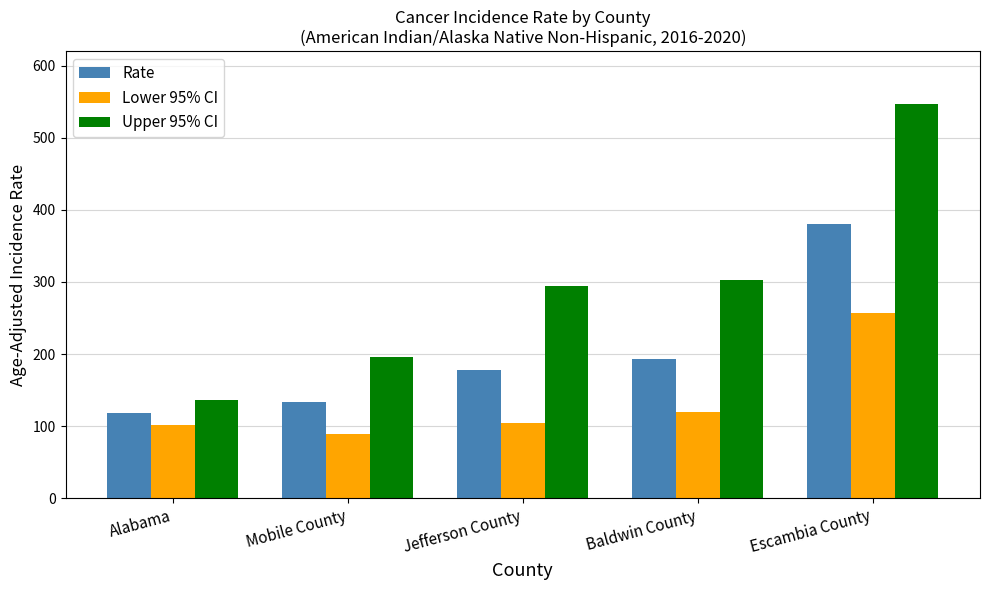

Is the value of Rate at Alabama greater than the value of Upper 95% CI at Baldwin County?

No